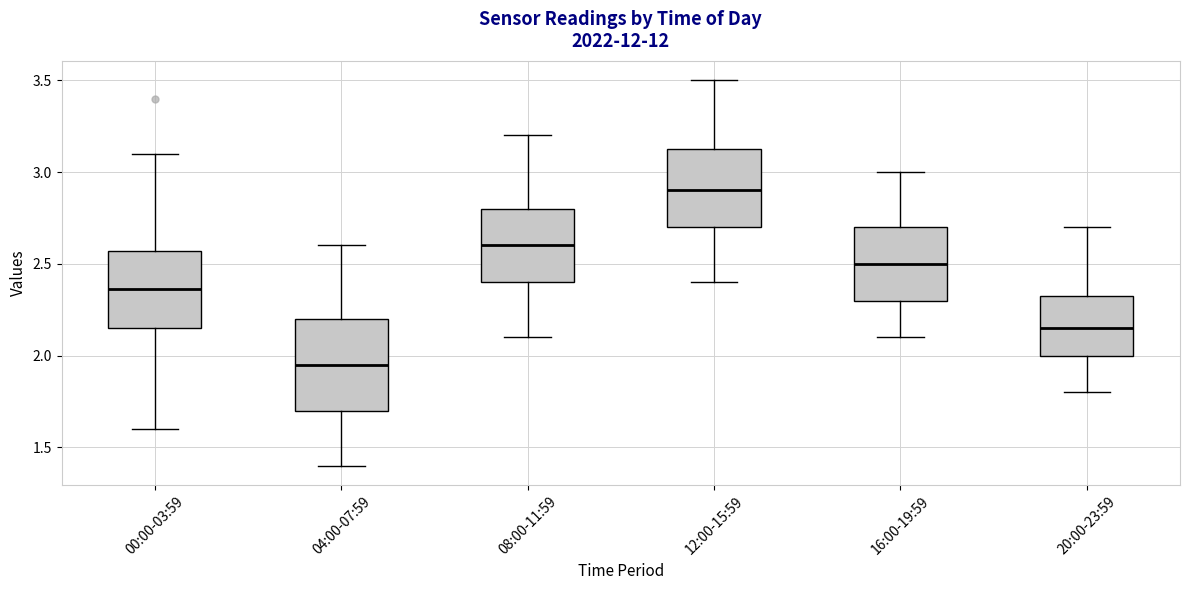

Where does the median line of the box for 00:00-03:59 sit on the y-axis? The values are not printed on the chart, so give them approximately, as read against the axis.

2.35